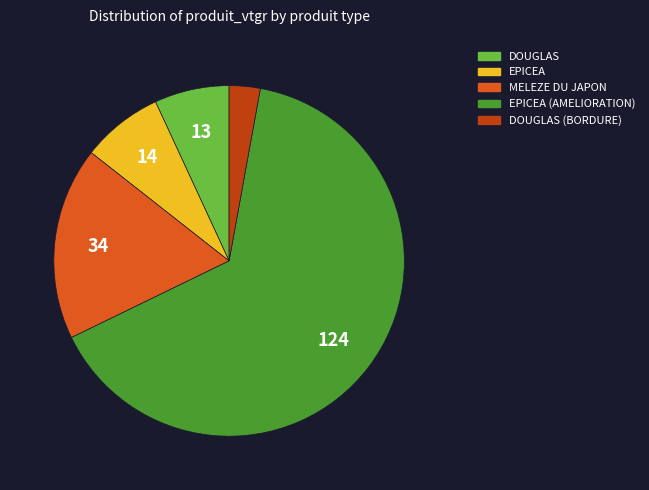

Is there a majority slice in this chart?

Yes